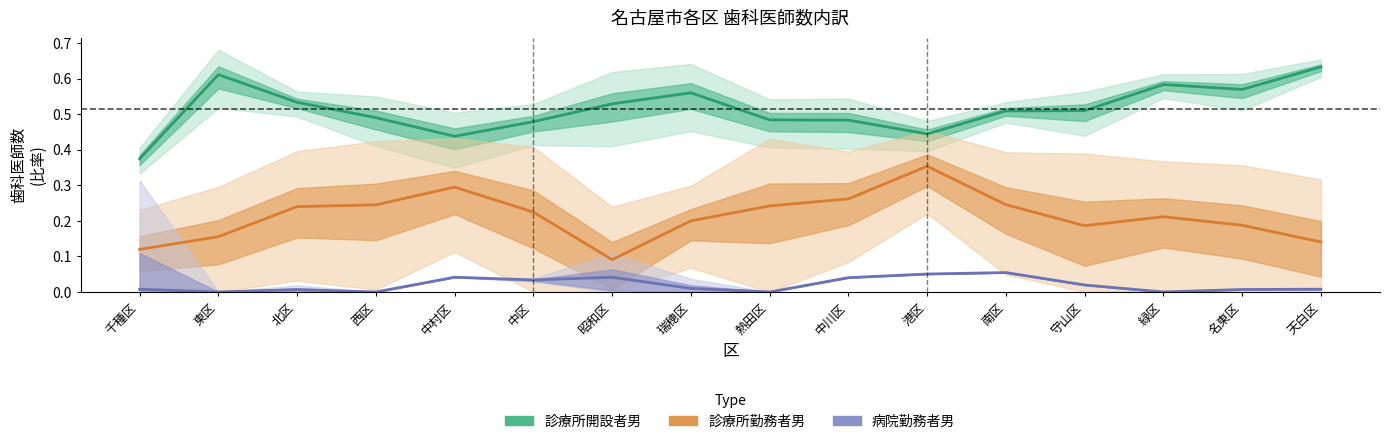

The 診療所開設者男 series shows 0.5 at 中川区. True or false?

True